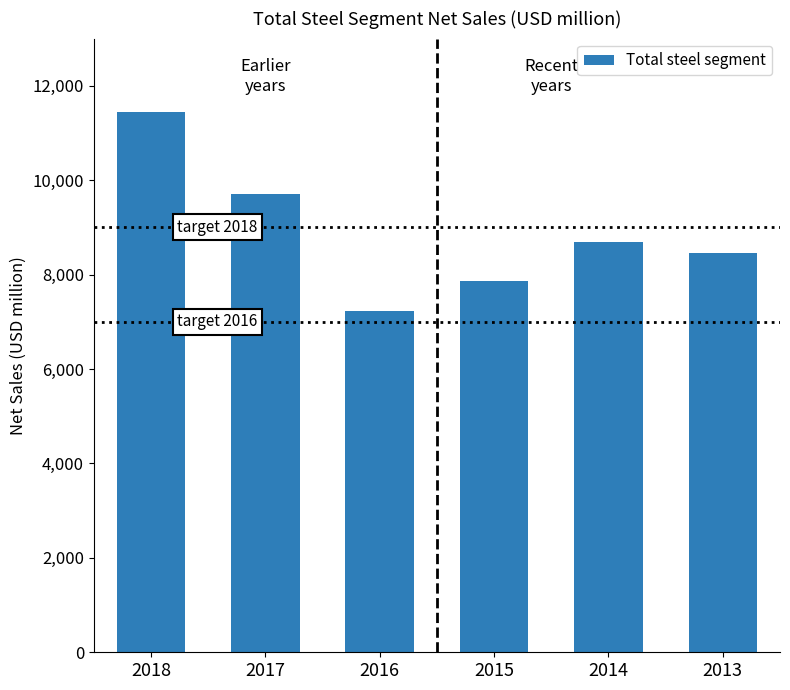

Are the bars grouped side by side (vs. stacked)?

No